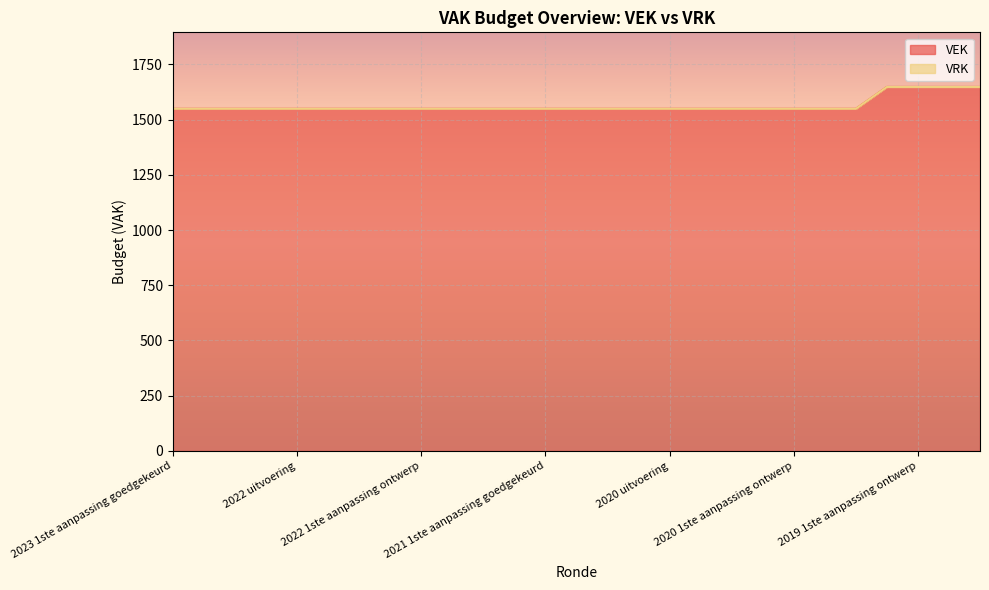

What is the difference between the maximum and minimum values in the VEK series?

99